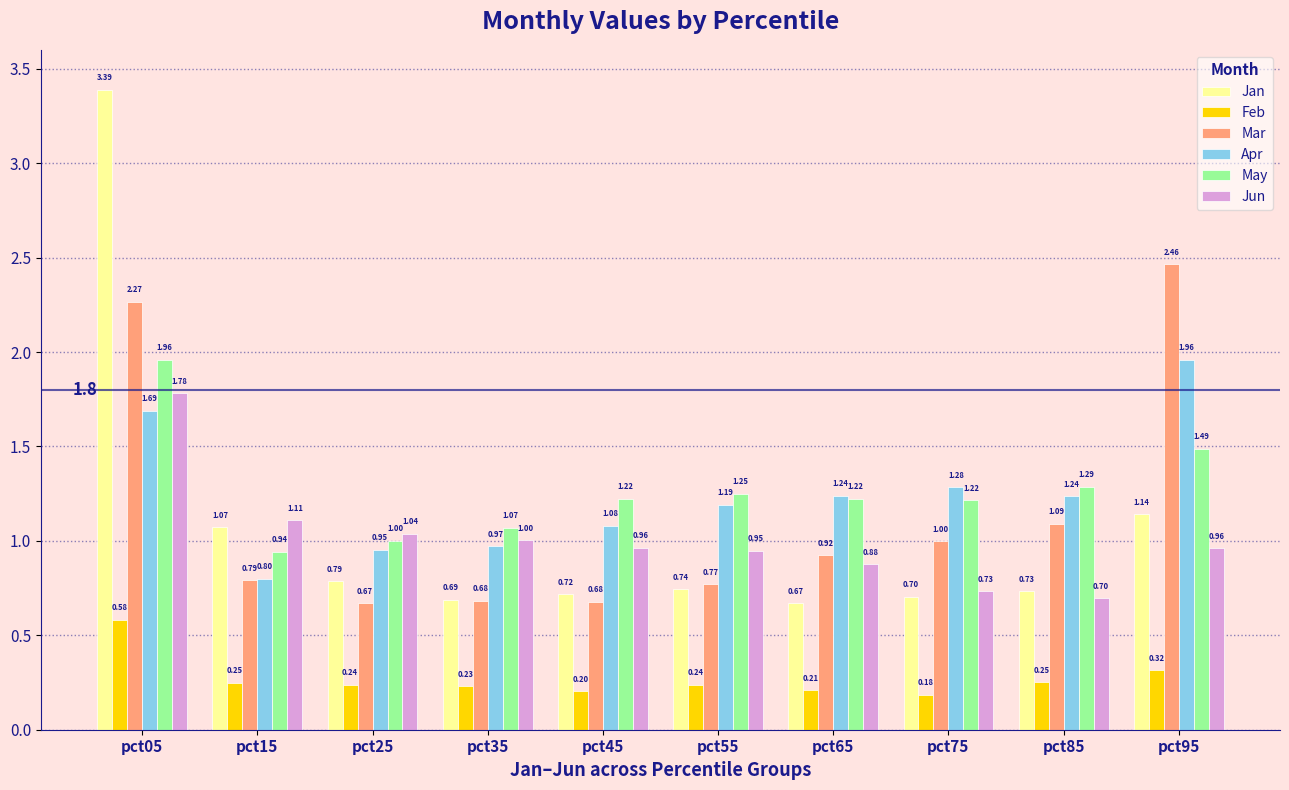

Between pct65 and pct85, which series saw the biggest shift?

Jun